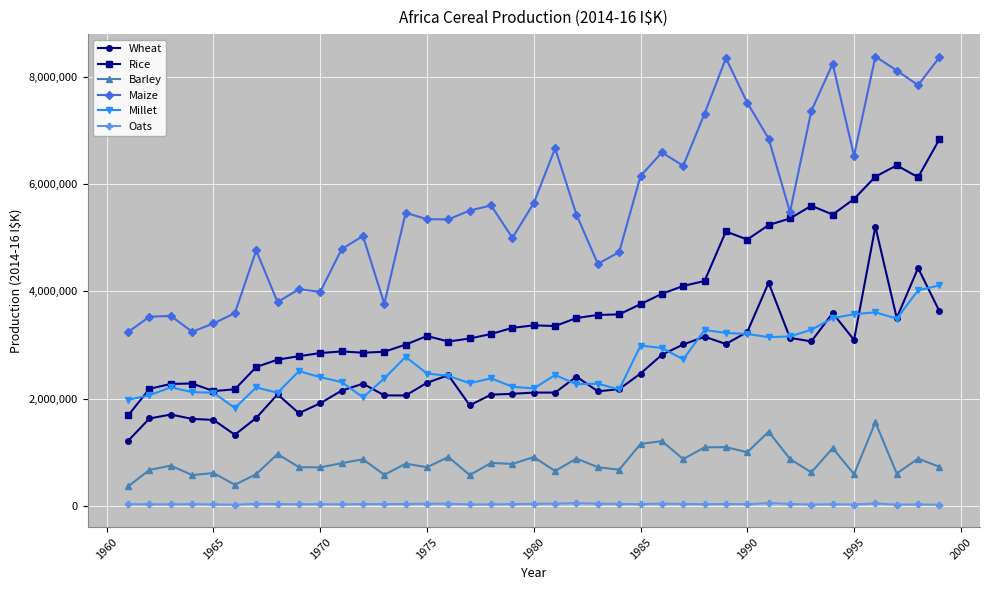

Rank the series by their maximum value, from highest to lowest.

Maize, Rice, Wheat, Millet, Barley, Oats